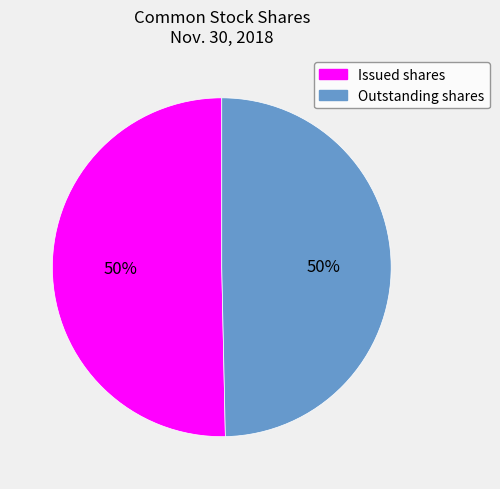

To the nearest percent, what is the average slice percentage?

50%